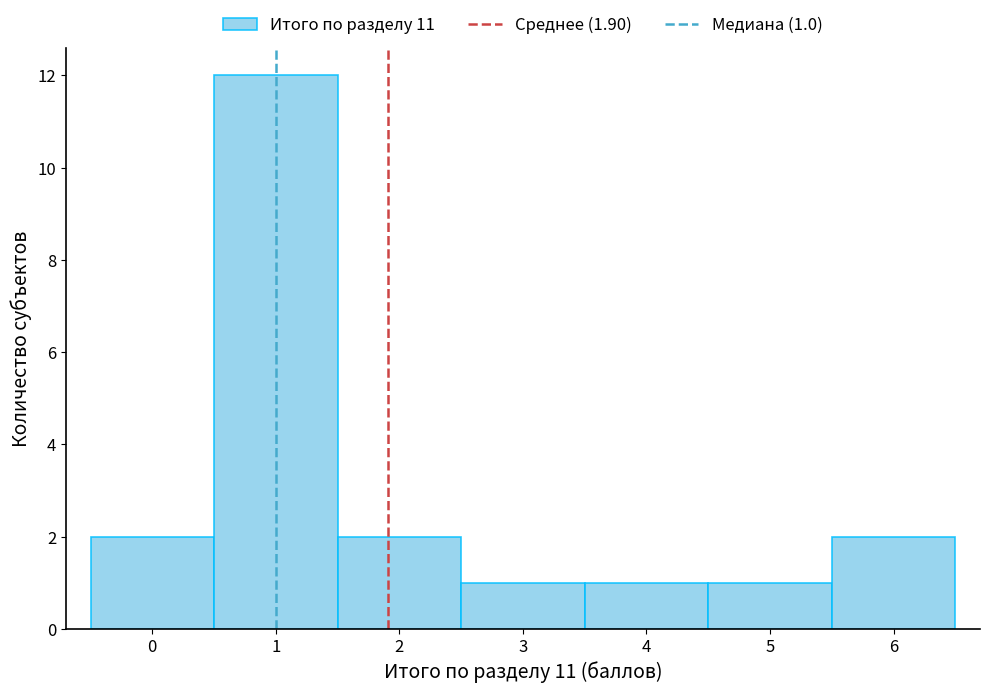

Over which range of the x-axis is the bar tallest?

0.5 to 1.5